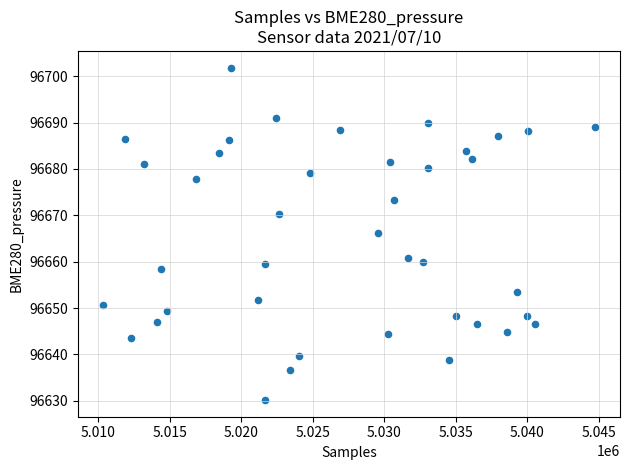

What is the range of X values (max minus min)?

34444.0